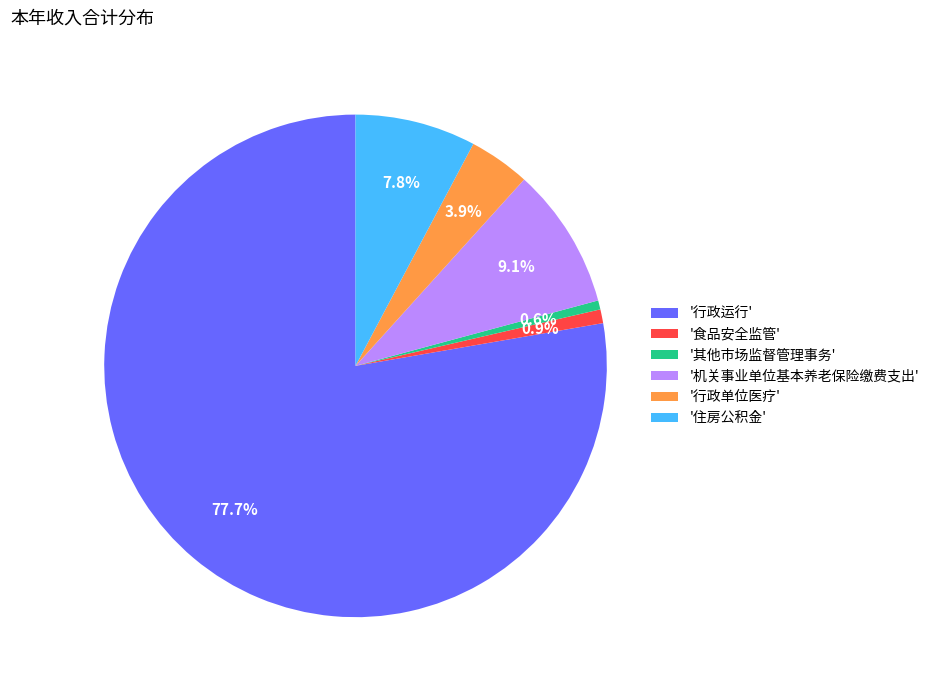

Does '行政运行' represent more than half of the total?

Yes